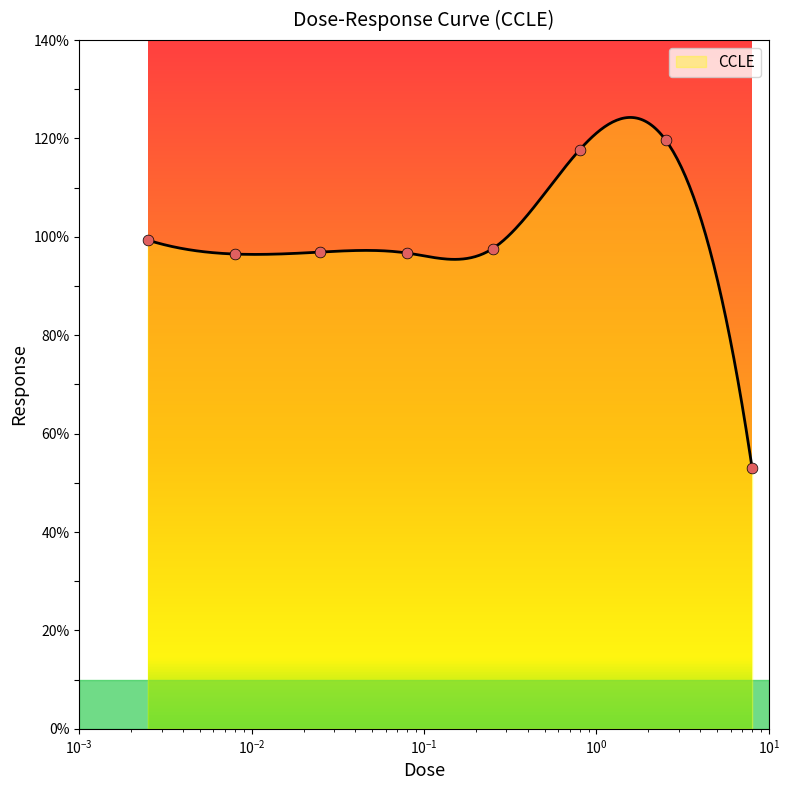

Approximately how many times larger is the value at 0.8 compared to 0.025?

1.2